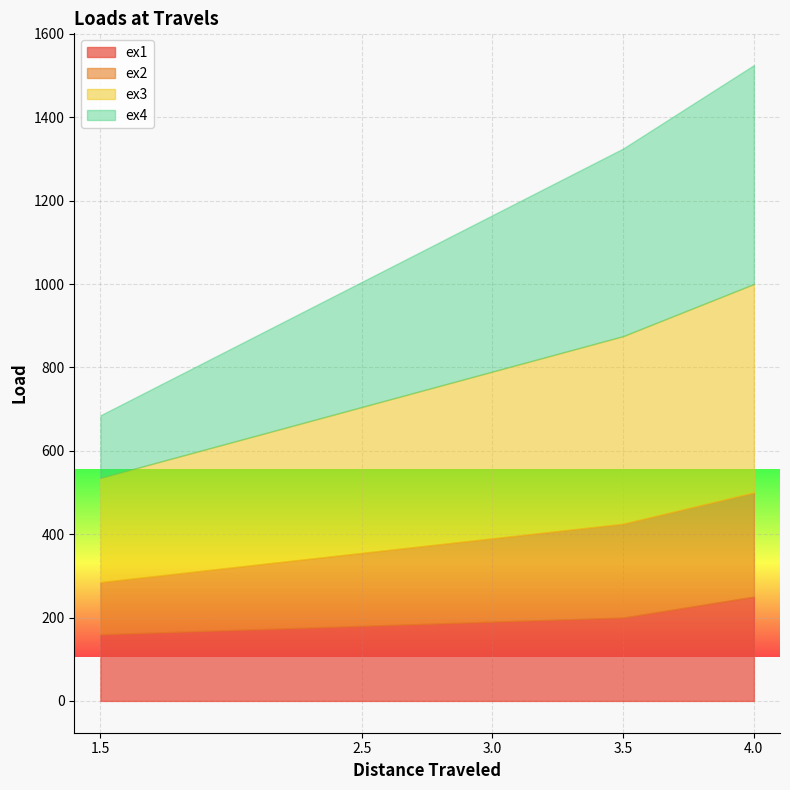

What is the label of the 1st point from the left?

1.5